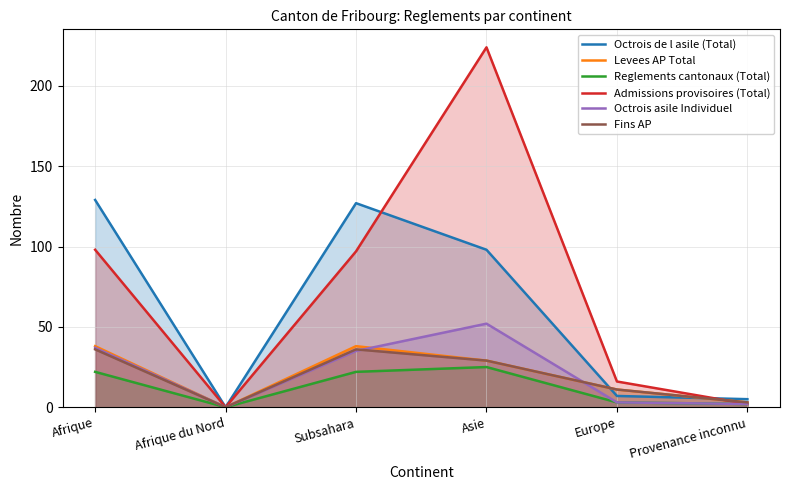

What is the approximate value of Reglements cantonaux (Total) at Afrique?

22